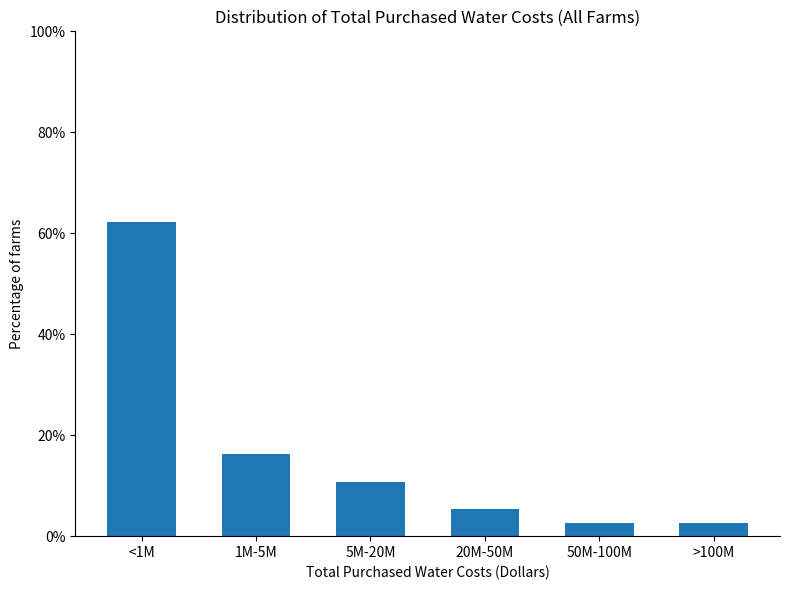

Reading left to right, what are all the values shown in this chart?

<1M=62.2	1M-5M=16.2	5M-20M=10.8	20M-50M=5.4	50M-100M=2.7	>100M=2.7